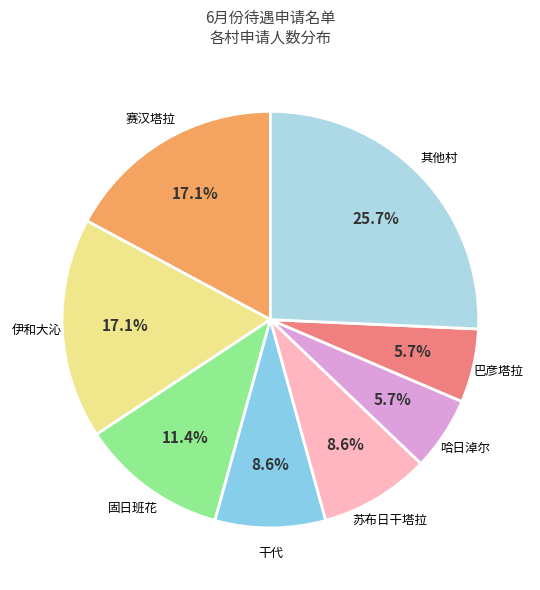

How many slices are in this pie chart?

8